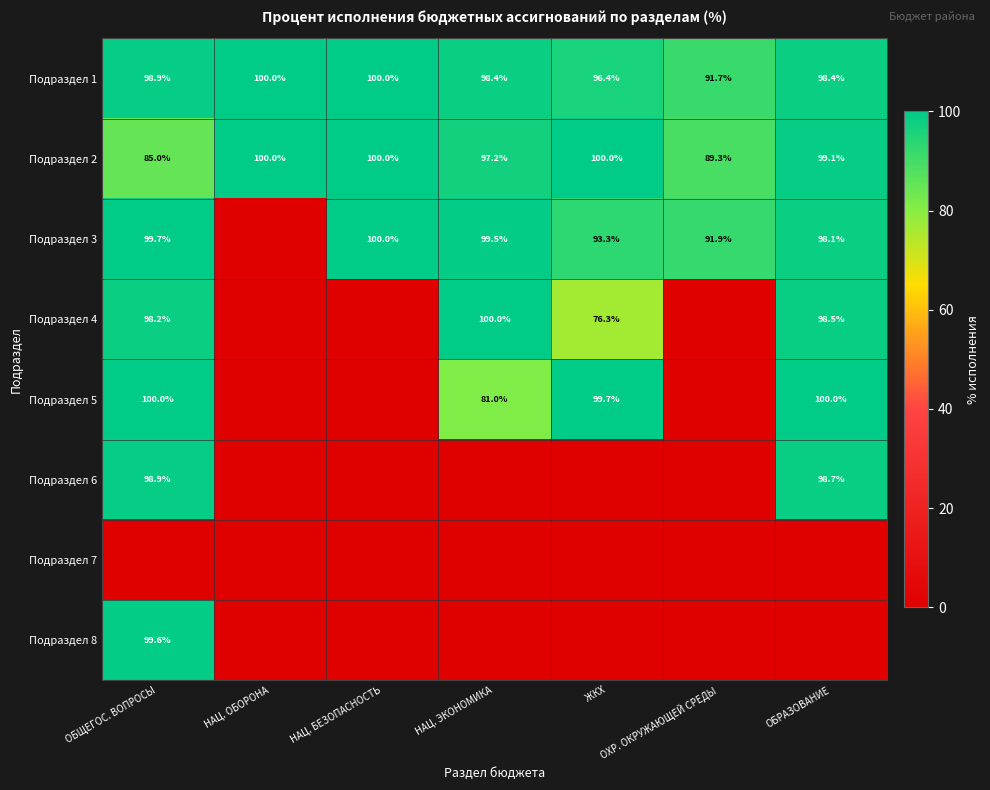

The Подраздел 1 series shows 158.9 at ОХР. ОКРУЖАЮЩЕЙ СРЕДЫ. True or false?

False